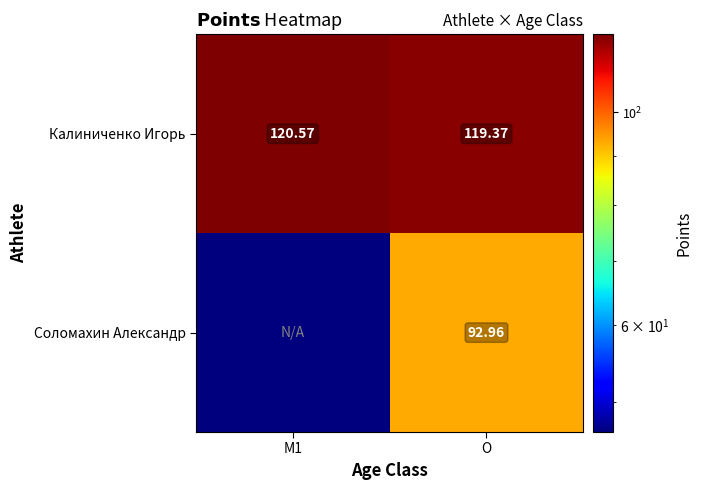

Rank the series at O from highest to lowest value.

Калиниченко Игорь, Соломахин Александр